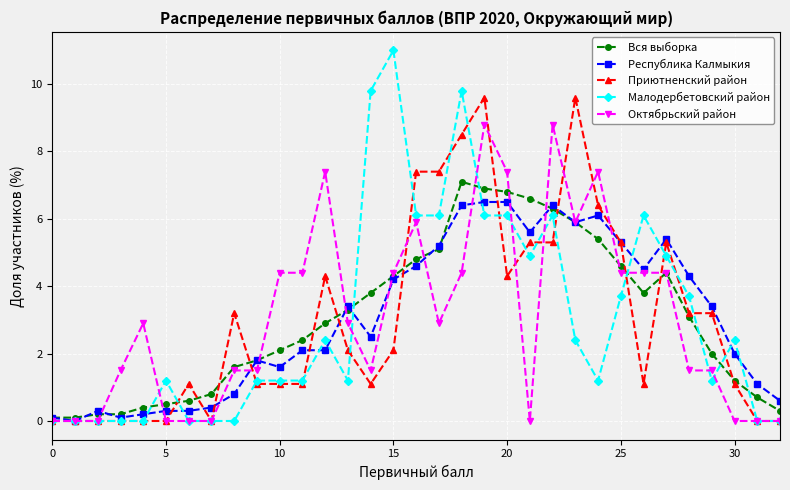

At how many categories does at least one series exceed 8?

6